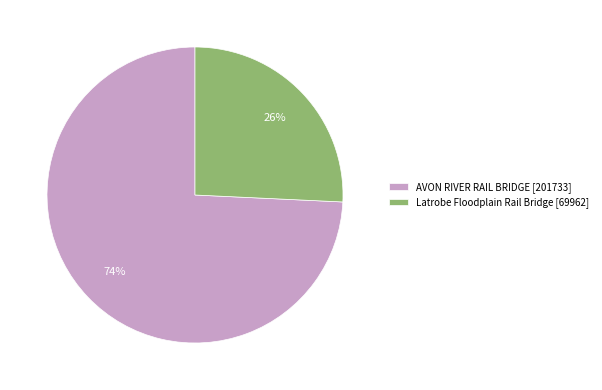

Is there a majority slice in this chart?

Yes